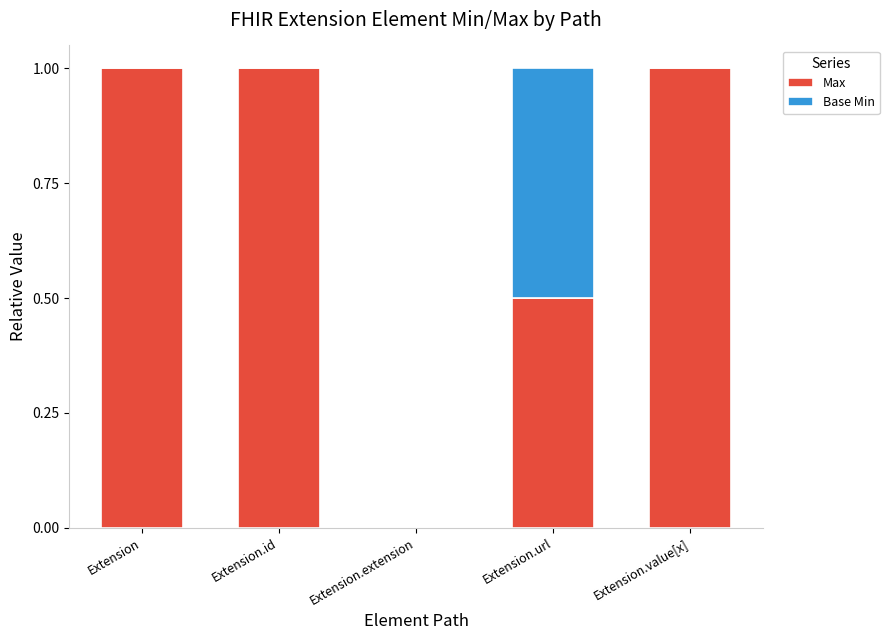

What is the highest value of the Max series?

1.0